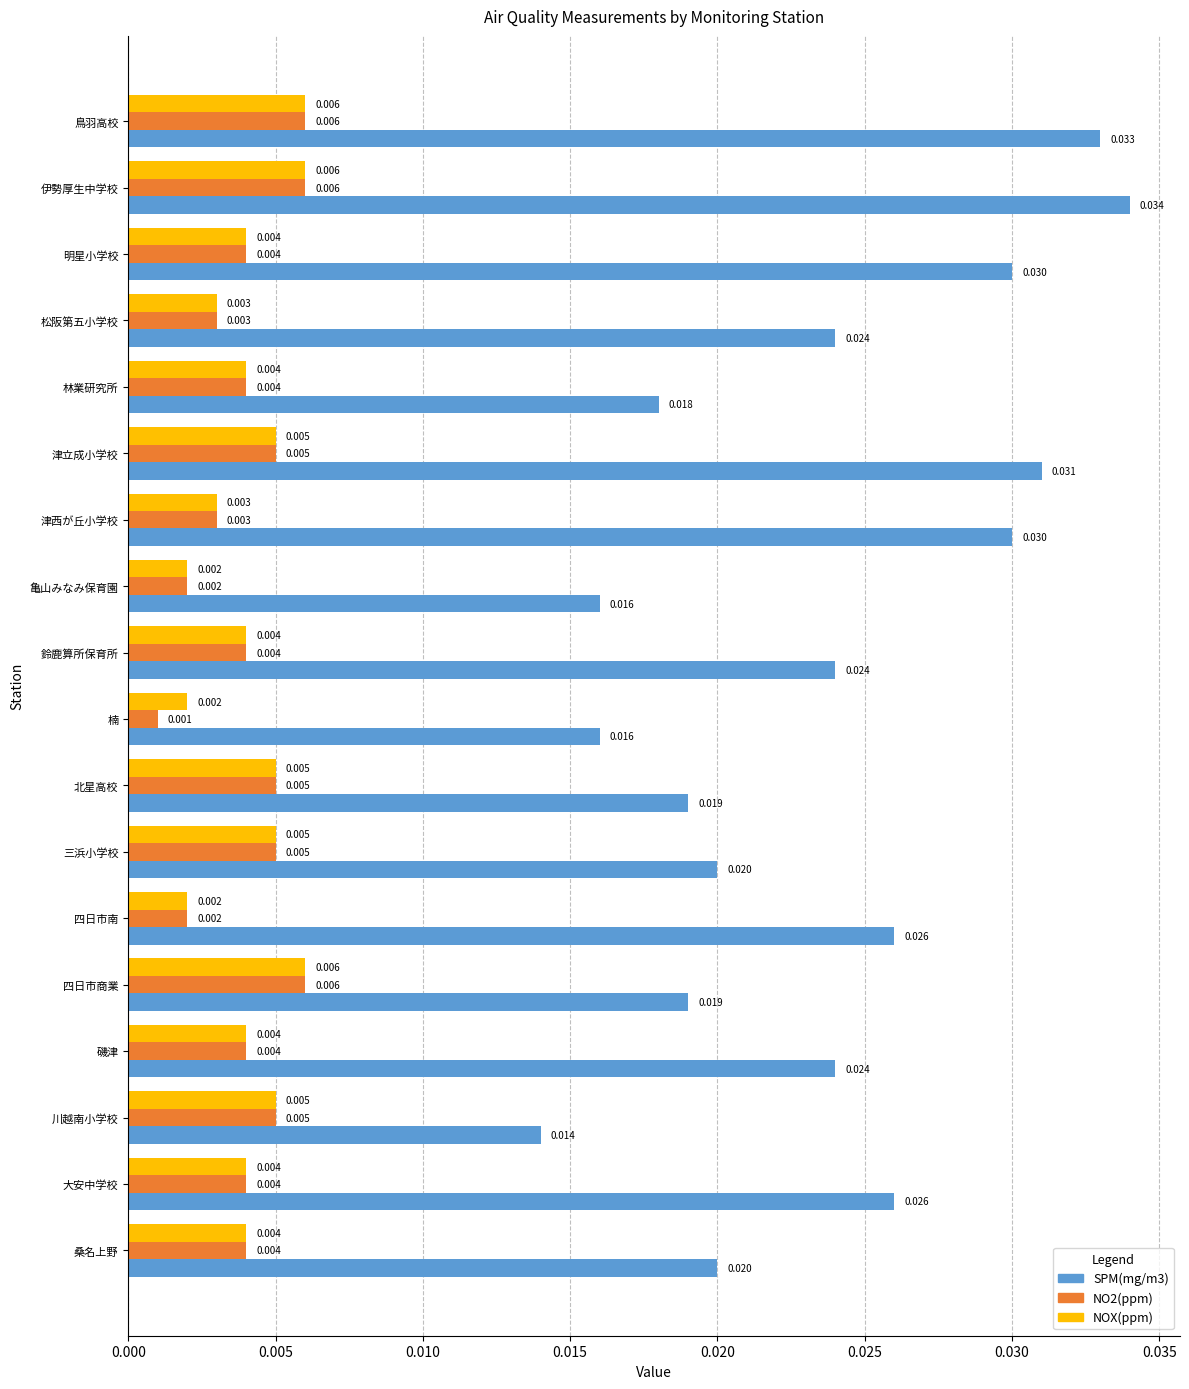

At which category does the chart reach its minimum across all series?

楠